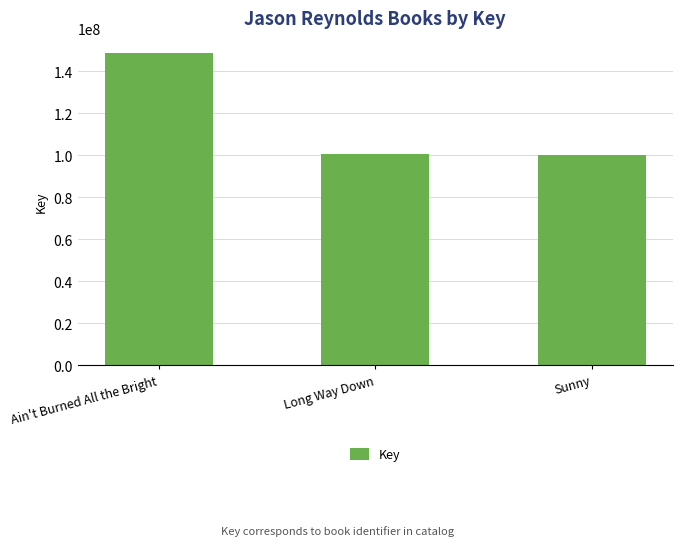

Where is the data nearest to the value 124284004?

Long Way Down